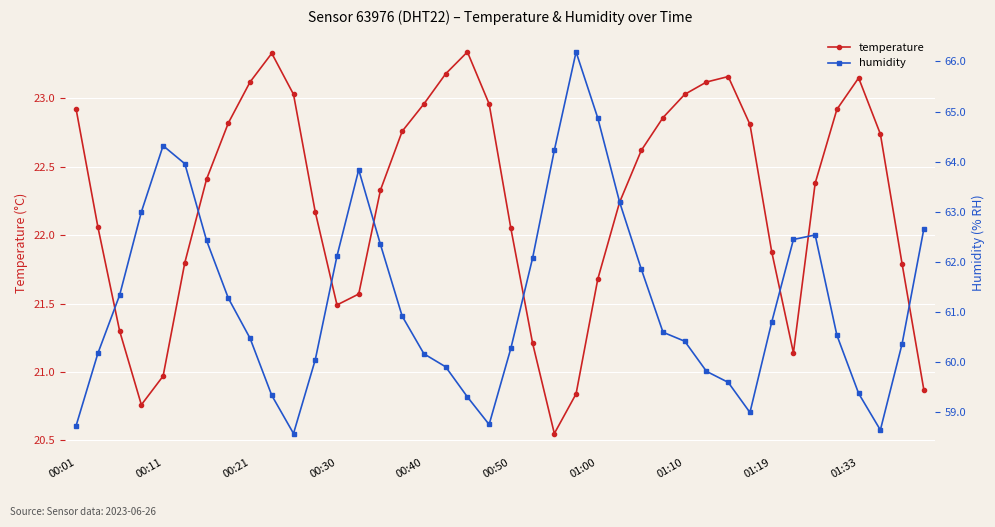

At which label does temperature first exceed 22?

00:01